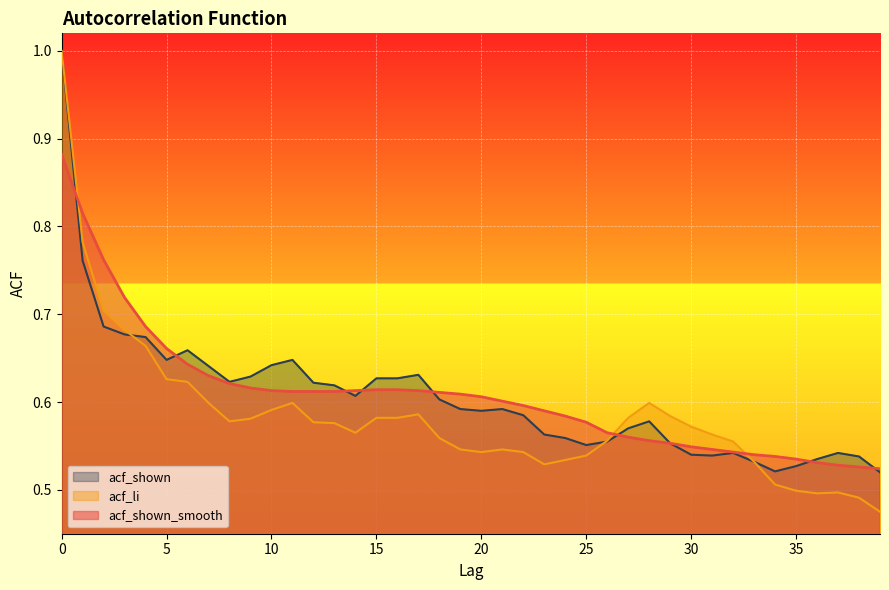

How many lines are shown in the chart?

3